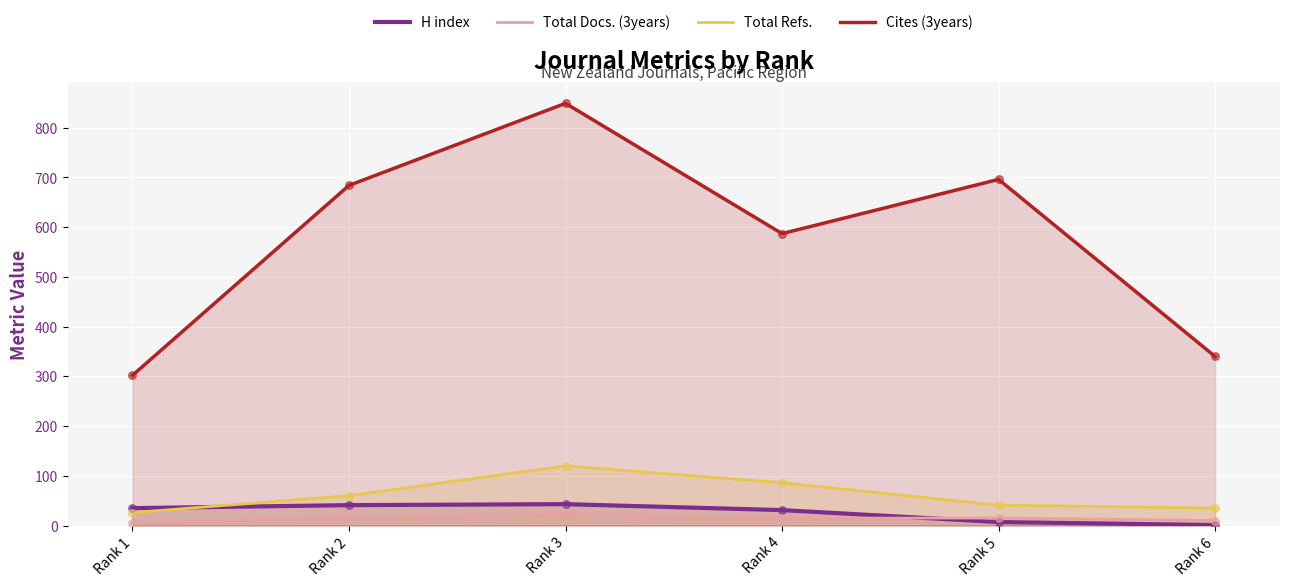

Which series has the largest total across all categories?

Cites (3years)